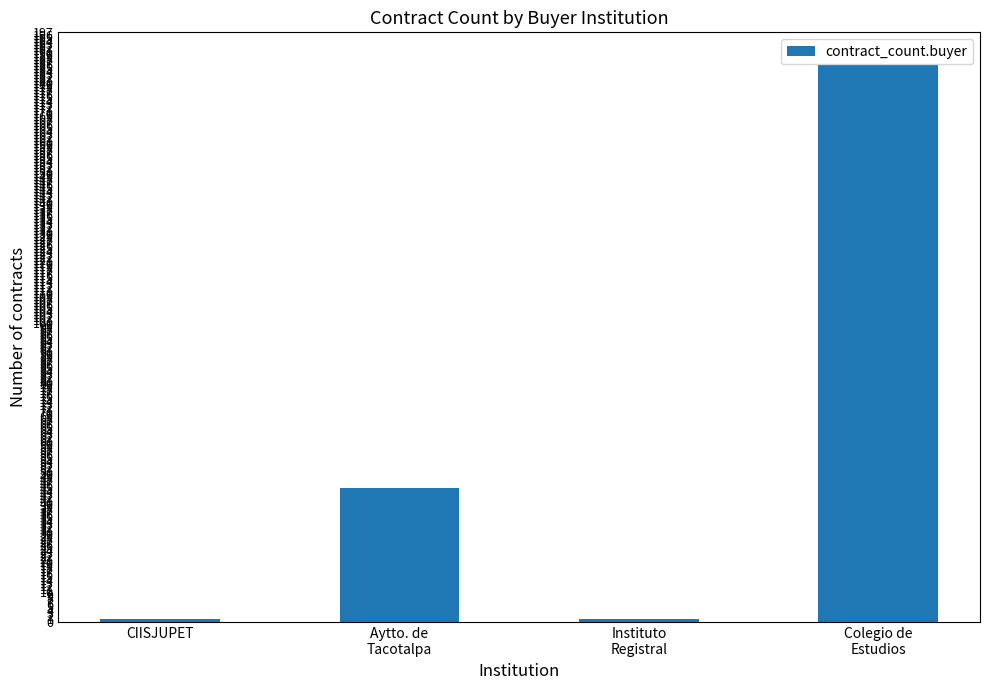

What is the label of the 2nd bar from the left?

Aytto. de
Tacotalpa